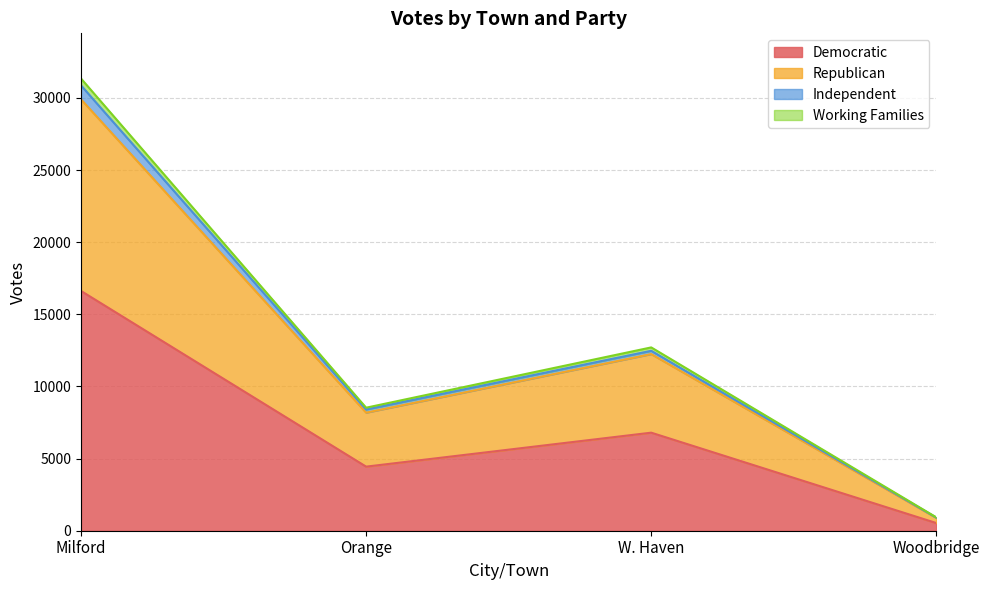

True or false: Democratic has a value of 11978 at W. Haven.

False